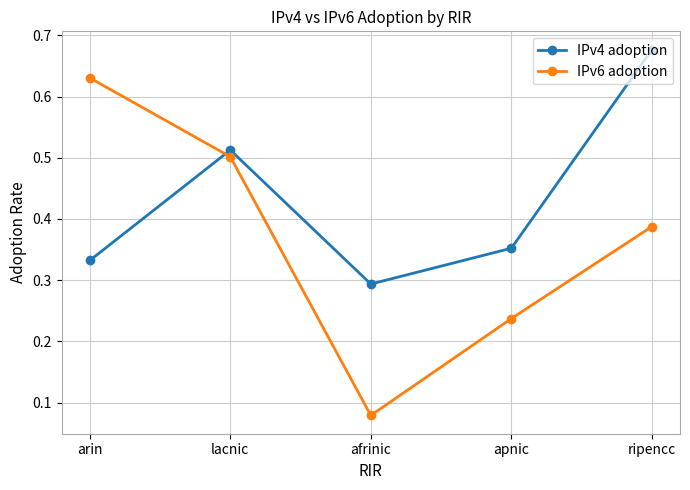

Rank the series at apnic from highest to lowest value.

IPv4 adoption, IPv6 adoption